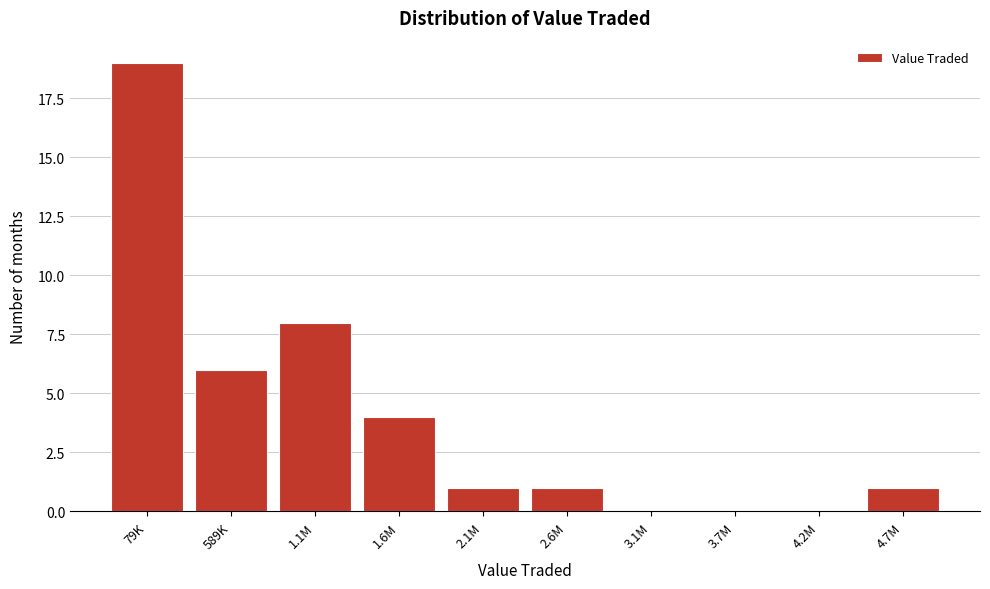

Reading left to right, list all the values displayed in this chart.

79K=19	589K=6	1.1M=8	1.6M=4	2.1M=1	2.6M=1	3.1M=0	3.7M=0	4.2M=0	4.7M=1